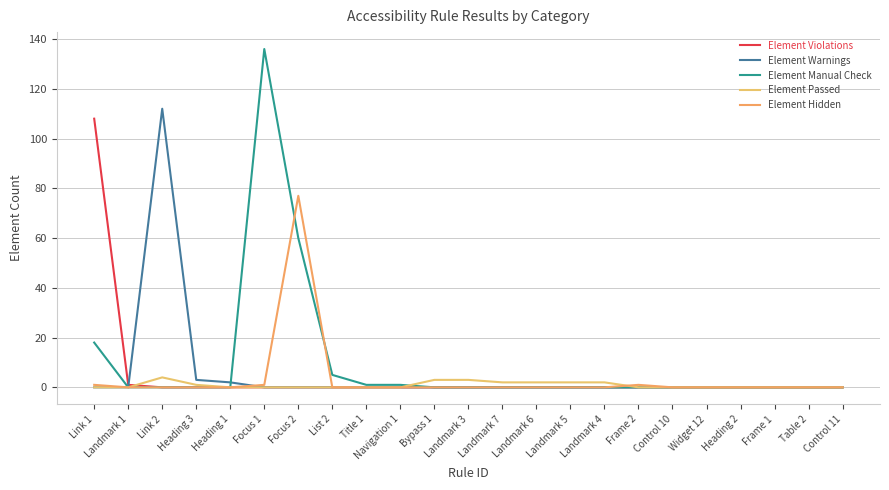

Which series has the largest total across all categories?

Element Manual Check